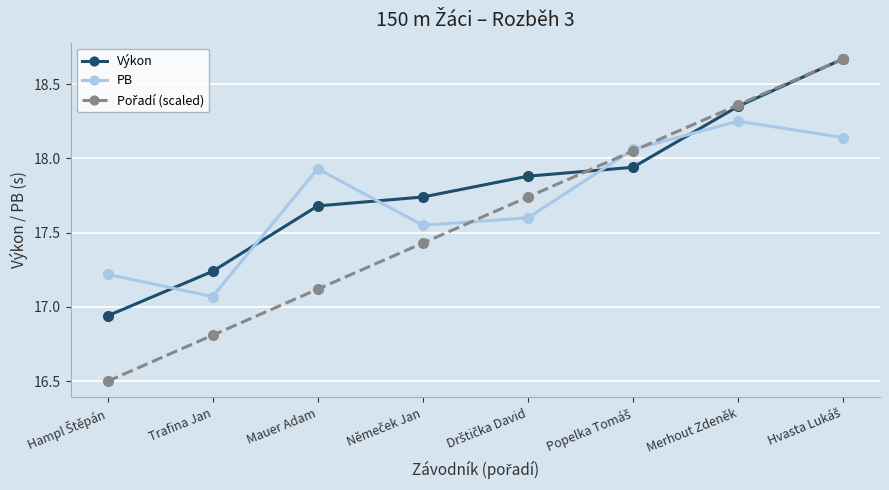

How many distinct data groups are displayed?

3